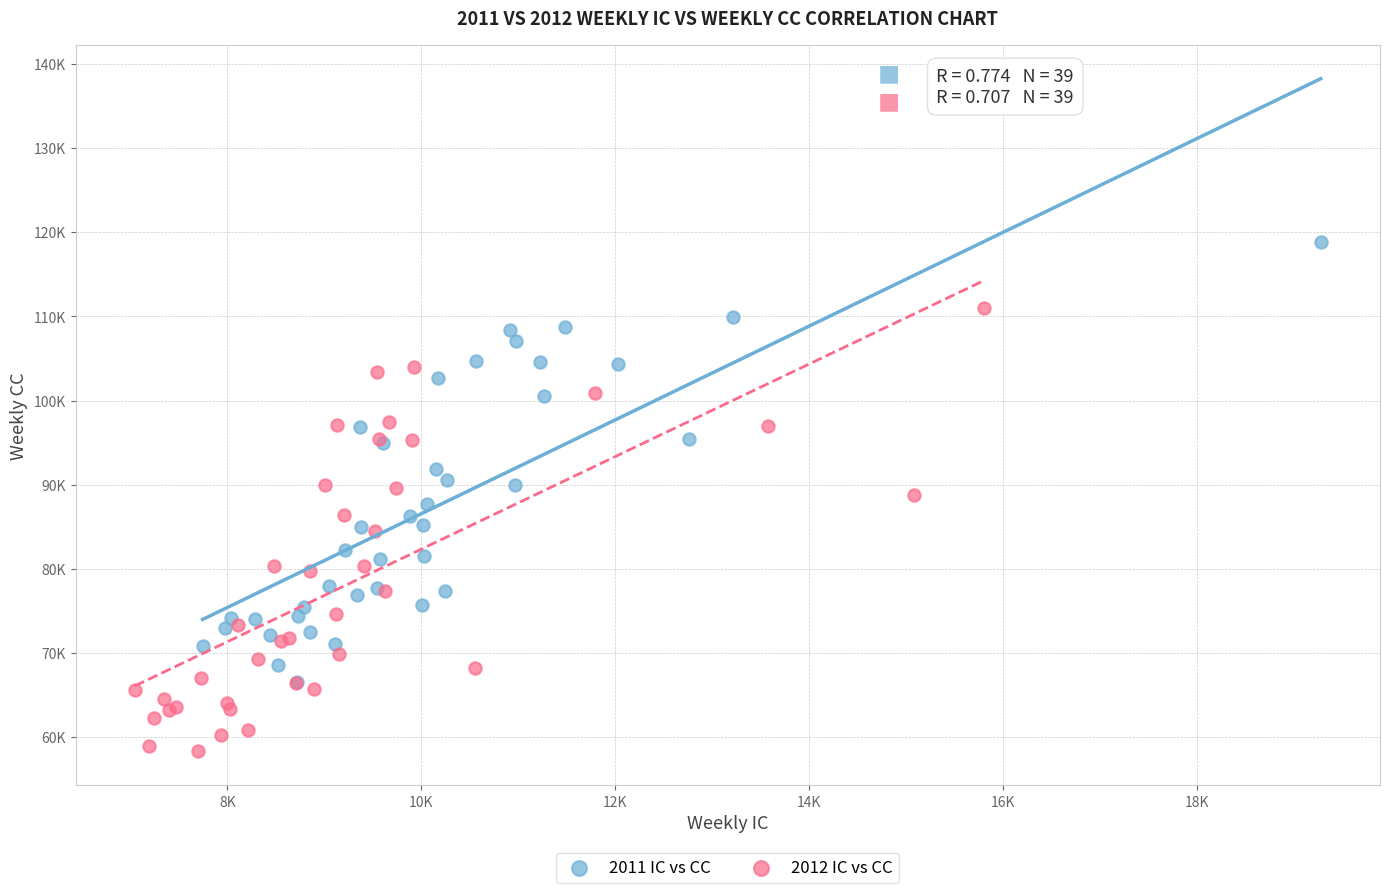

What are all the series names shown in the legend?

2011 IC vs CC, 2012 IC vs CC